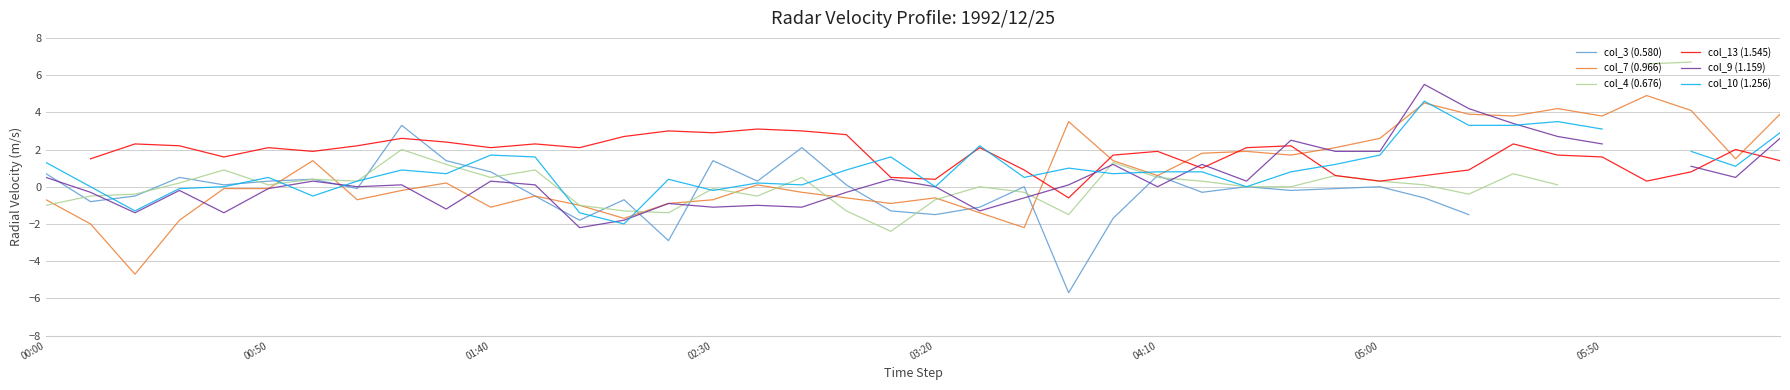

What is the lowest value of the col_7 (0.966) series?

-4.7